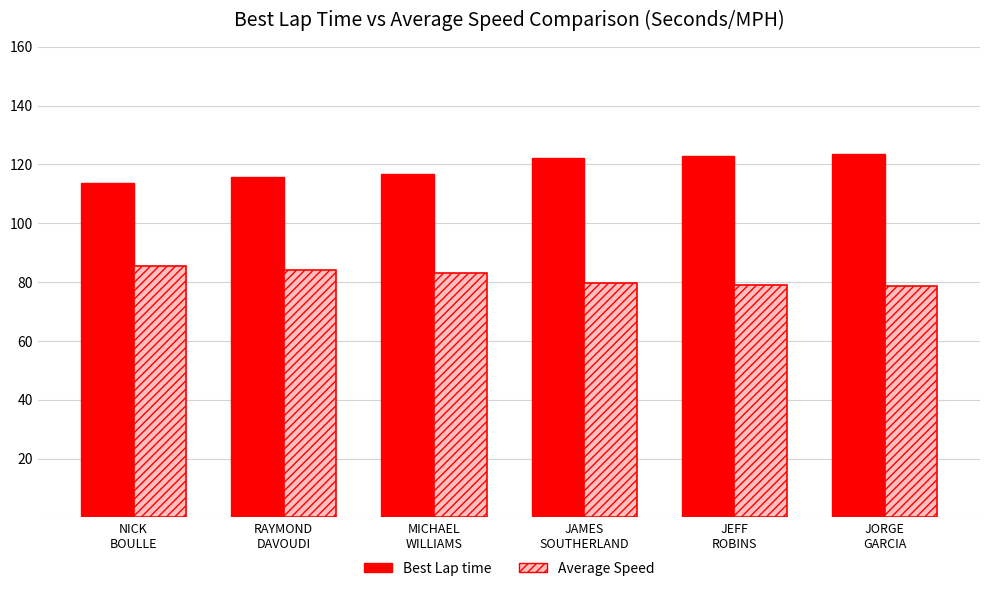

What is the highest value of the Best Lap time series?

123.6